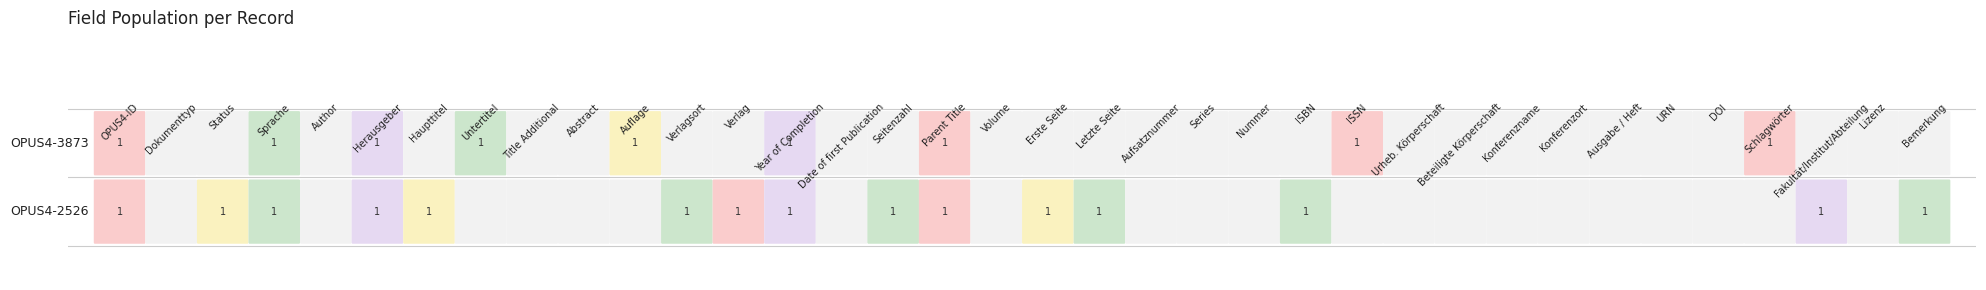

Read the OPUS4-2526 value at ISBN.

1